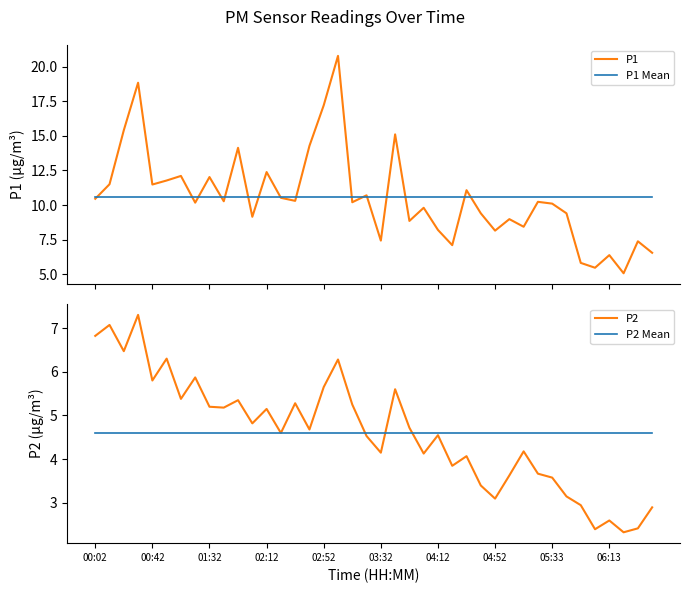

True or false: P1 Mean and P2 Mean intersect in this chart.

False